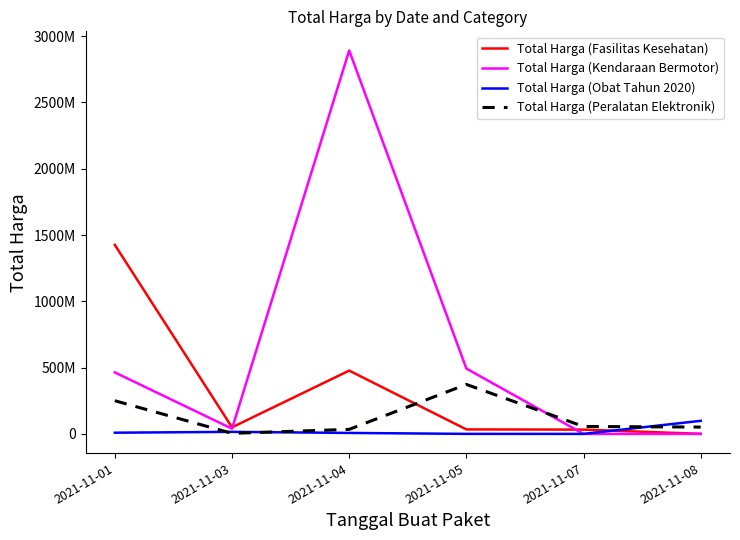

Reading right to left, what are all the values shown in this chart?

Total Harga (Fasilitas Kesehatan): 2021-11-08=577875	2021-11-07=32441200	2021-11-05=34000000	2021-11-04=477600000	2021-11-03=49730040	2021-11-01=1425867900
Total Harga (Kendaraan Bermotor): 2021-11-08=0	2021-11-07=0	2021-11-05=493000000	2021-11-04=2892122000	2021-11-03=39440000	2021-11-01=464002100
Total Harga (Obat Tahun 2020): 2021-11-08=98772570	2021-11-07=78000	2021-11-05=333600	2021-11-04=7401240	2021-11-03=15513960	2021-11-01=9180000
Total Harga (Peralatan Elektronik): 2021-11-08=51601000	2021-11-07=56152800	2021-11-05=373404000	2021-11-04=34292000	2021-11-03=4350000	2021-11-01=250350000